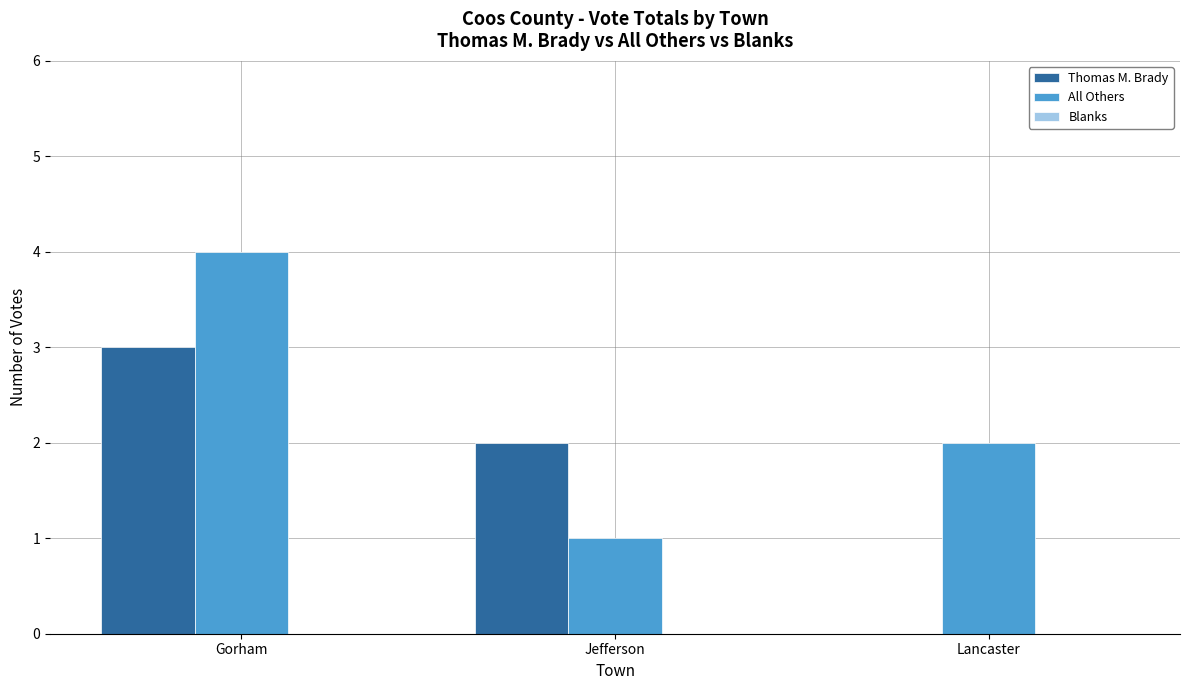

Count the number of categories in the chart.

3